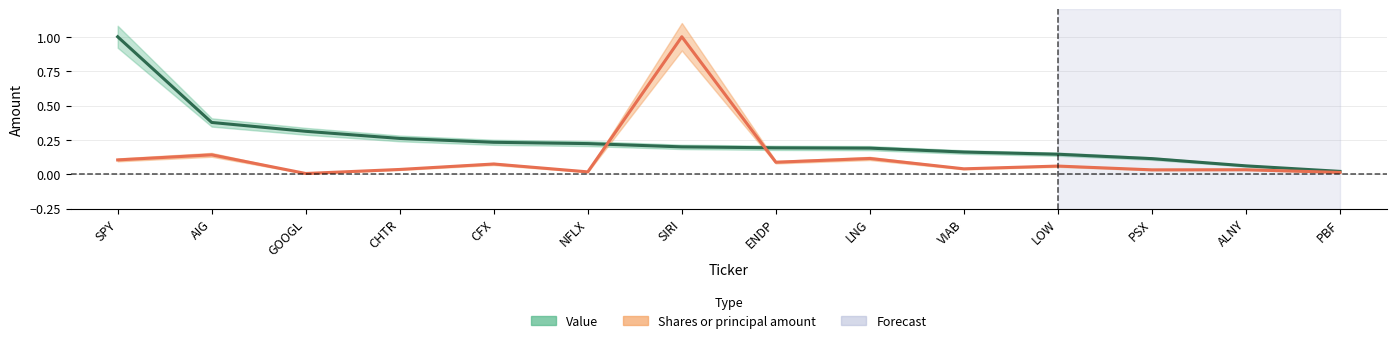

What is the average value of the Value series?

0.2